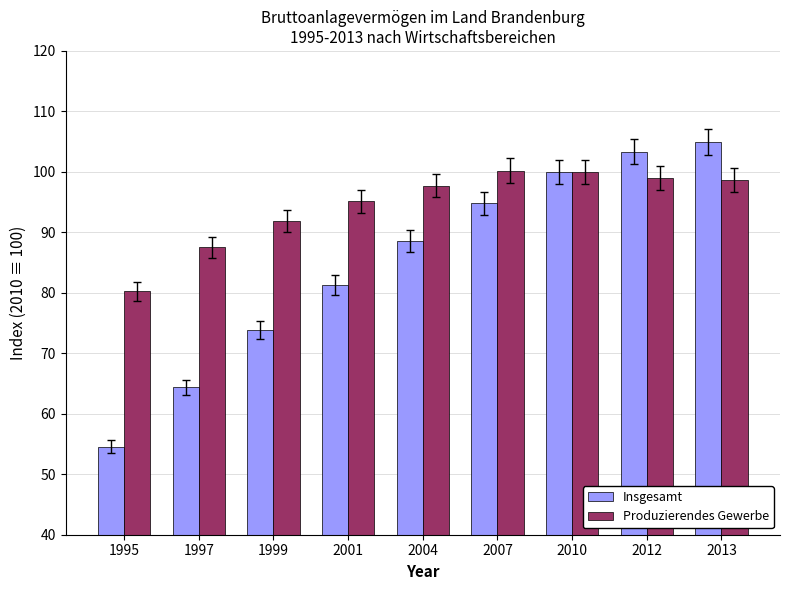

What is the average value of the Produzierendes Gewerbe series?

94.5